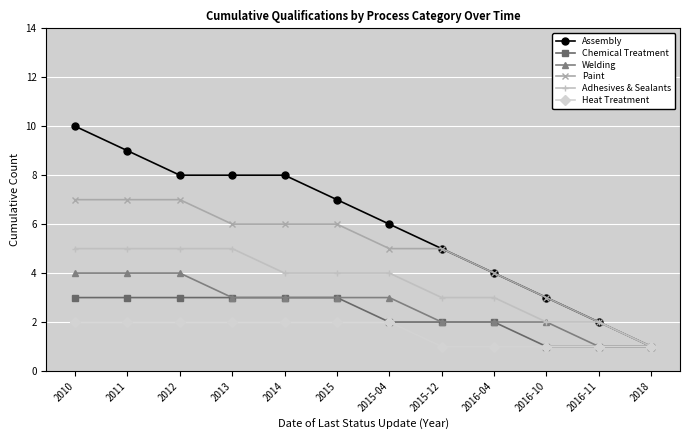

What are all the series names shown in the legend?

Assembly, Chemical Treatment, Welding, Paint, Adhesives & Sealants, Heat Treatment